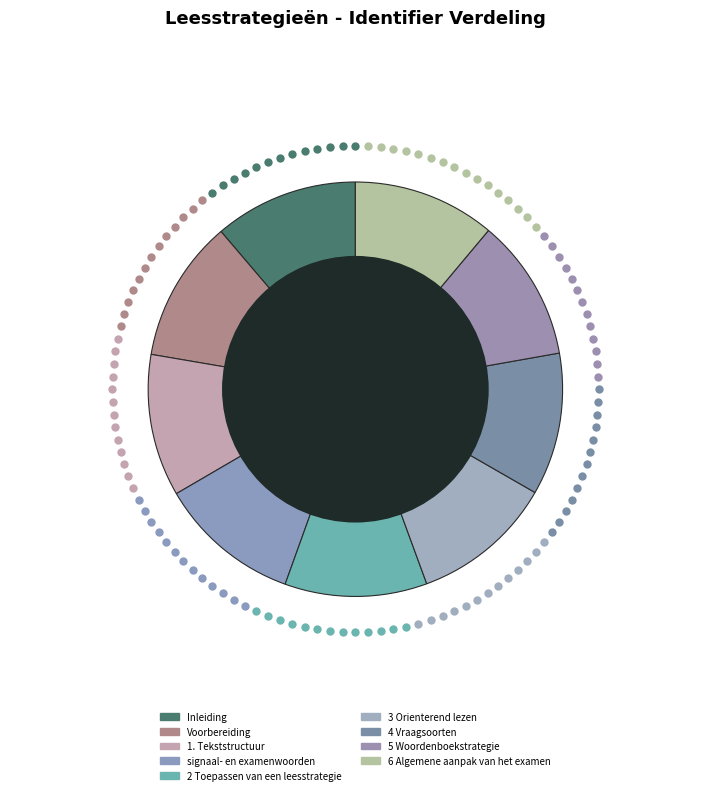

Rank the categories by value from highest to lowest.

Inleiding, 6 Algemene aanpak van het examen, 5 Woordenboekstrategie, 4 Vraagsoorten, 1. Tekststructuur, 3 Orienterend lezen, 2 Toepassen van een leesstrategie, signaal- en examenwoorden, Voorbereiding